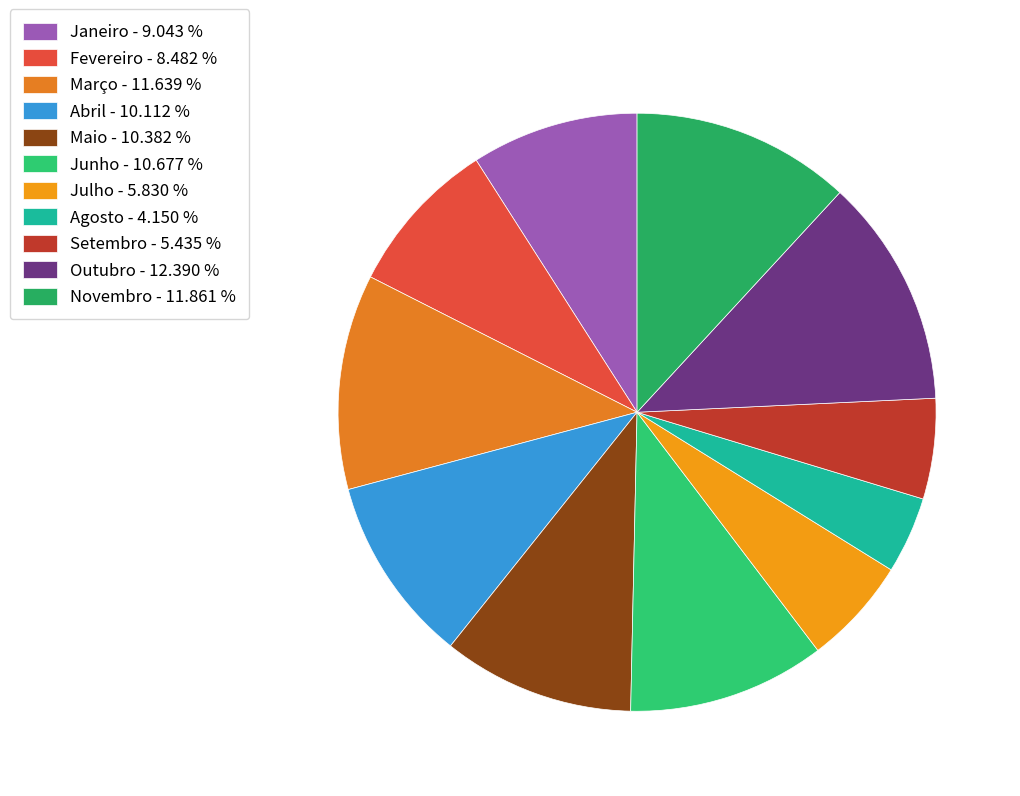

Is it true that Junho is 11% of the pie?

True